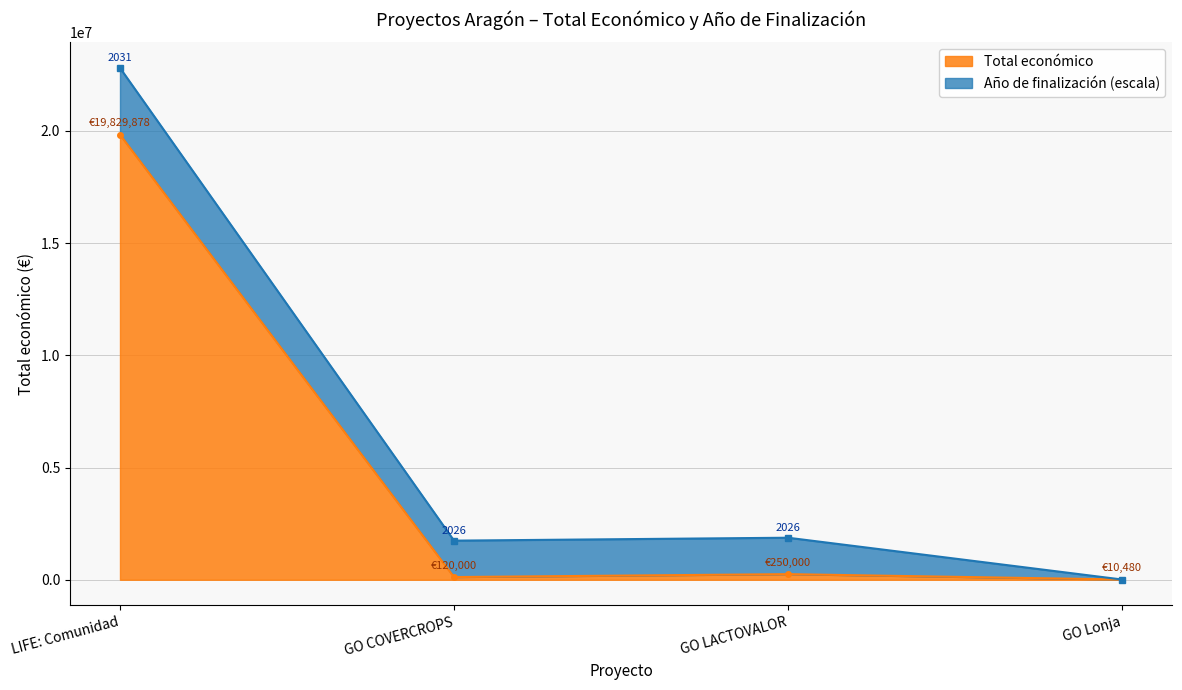

True or false: Total económico has more than 2 interior local peaks.

False